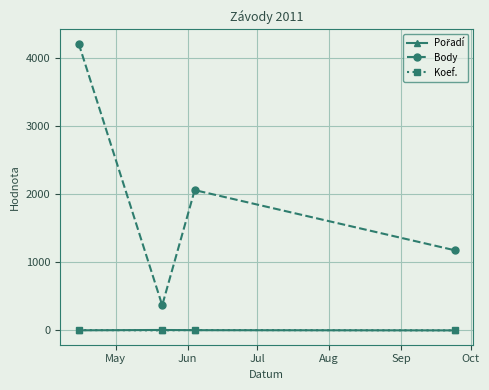

True or false: Body and Koef. intersect in this chart.

False